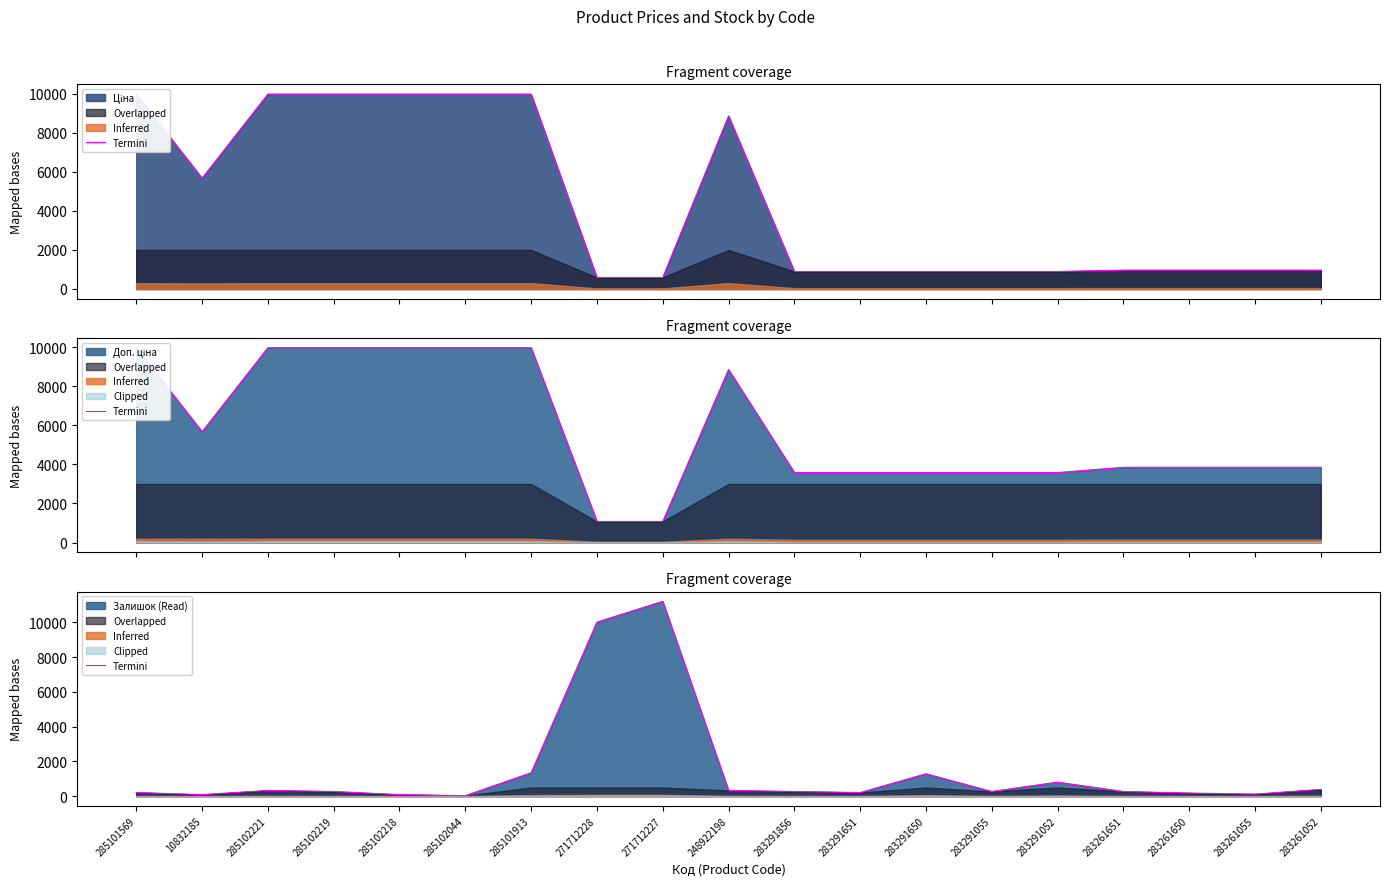

List the labels in order of value, smallest first.

285102044, 10832185, 285102218, 283261055, 283261650, 285101569, 283291651, 285102219, 283291856, 283291055, 283261651, 285102221, 248922198, 283261052, 283291052, 283291650, 285101913, 271712228, 271712227